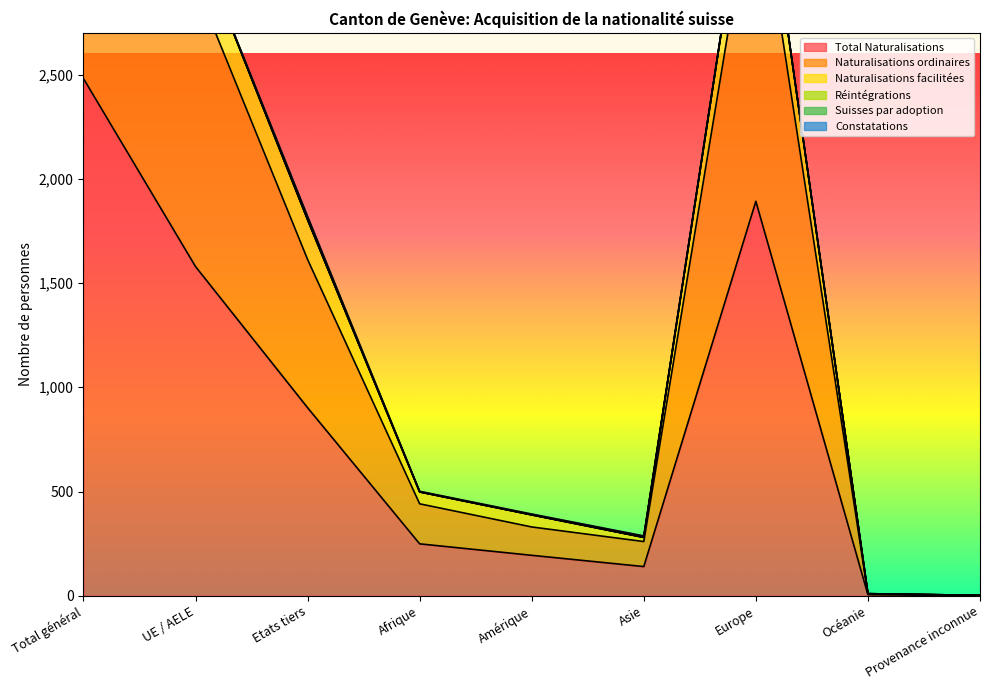

What is the highest value of the Total Naturalisations series?

2481